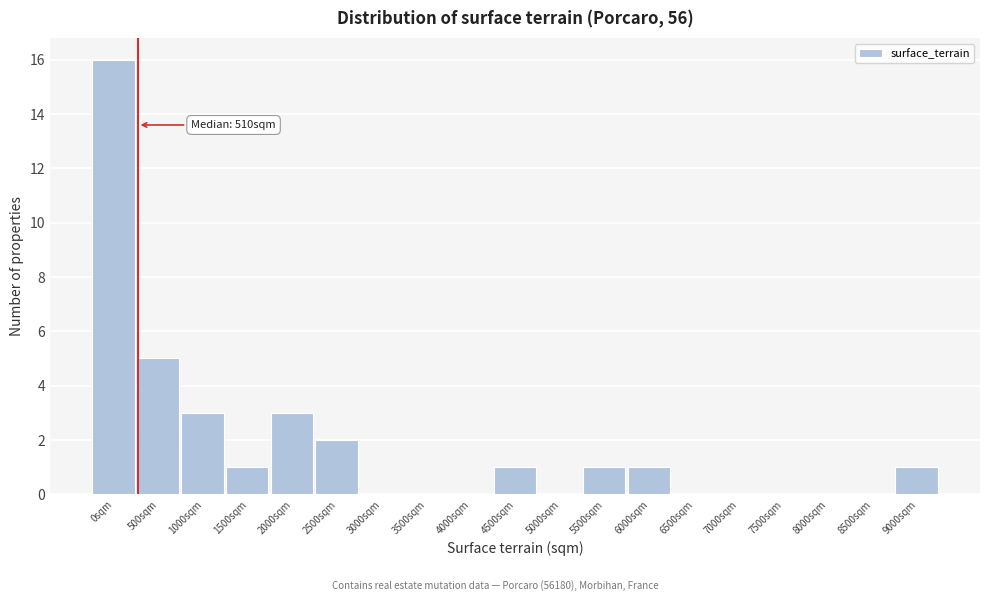

Reading right to left, list all the values displayed in this chart.

9000sqm=1	8500sqm=0	8000sqm=0	7500sqm=0	7000sqm=0	6500sqm=0	6000sqm=1	5500sqm=1	5000sqm=0	4500sqm=1	4000sqm=0	3500sqm=0	3000sqm=0	2500sqm=2	2000sqm=3	1500sqm=1	1000sqm=3	500sqm=5	0sqm=16